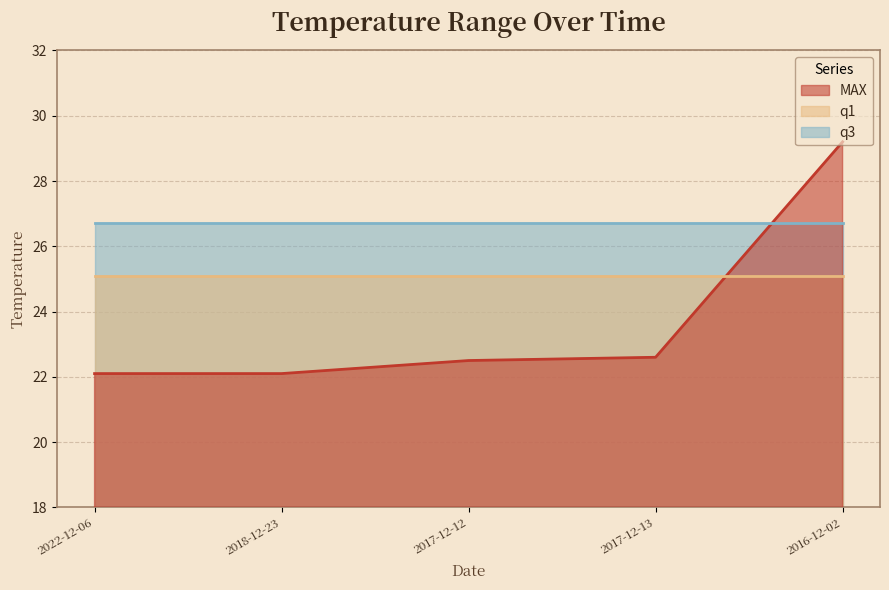

The value of q1 at 2017-12-12 is 25.1. True or false?

True